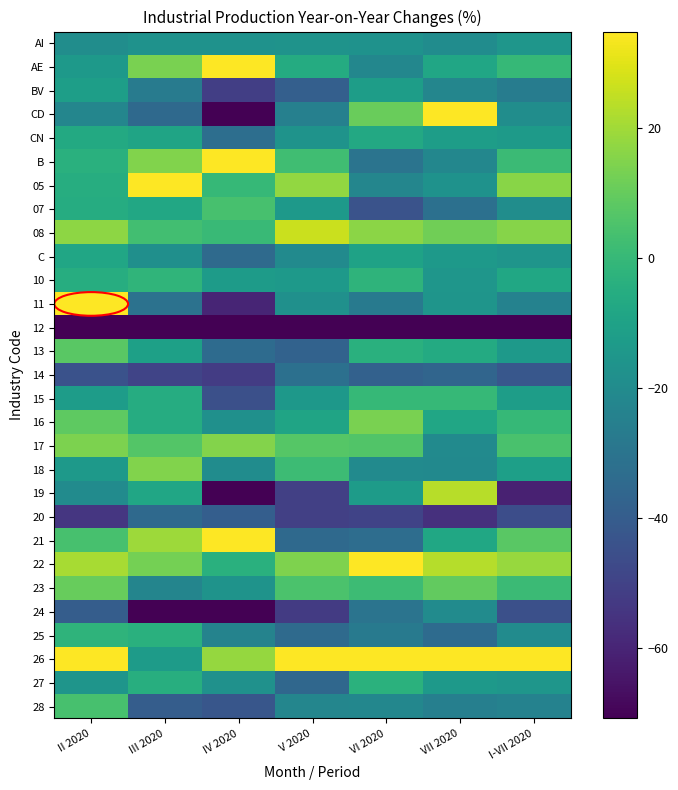

Reading right to left, transcribe all the data shown in this chart.

AI: I-VII 2020=-15.1	VII 2020=-19.5	VI 2020=-17.0	V 2020=-16.4	IV 2020=-16.8	III 2020=-17.1	II 2020=-19.0
AE: I-VII 2020=0.2	VII 2020=-8.4	VI 2020=-22.0	V 2020=-5.8	IV 2020=44.8	III 2020=13.5	II 2020=-13.5
BV: I-VII 2020=-26.6	VII 2020=-22.1	VI 2020=-12.1	V 2020=-38.6	IV 2020=-51.3	III 2020=-26.7	II 2020=-11.7
CD: I-VII 2020=-19.1	VII 2020=35.1	VI 2020=10.7	V 2020=-24.8	IV 2020=-72.3	III 2020=-34.7	II 2020=-22.4
CN: I-VII 2020=-13.2	VII 2020=-11.9	VI 2020=-6.9	V 2020=-16.6	IV 2020=-32.7	III 2020=-8.9	II 2020=-6.6
B: I-VII 2020=1.1	VII 2020=-21.8	VI 2020=-30.0	V 2020=2.7	IV 2020=61.1	III 2020=15.1	II 2020=-3.9
05: I-VII 2020=16.1	VII 2020=-17.1	VI 2020=-22.2	V 2020=17.8	IV 2020=0.0	III 2020=35.1	II 2020=-5.0
07: I-VII 2020=-18.9	VII 2020=-31.8	VI 2020=-43.7	V 2020=-13.9	IV 2020=4.1	III 2020=-7.5	II 2020=-5.5
08: I-VII 2020=15.6	VII 2020=11.8	VI 2020=16.7	V 2020=26.3	IV 2020=1.0	III 2020=2.9	II 2020=17.0
C: I-VII 2020=-15.6	VII 2020=-13.8	VI 2020=-9.9	V 2020=-20.4	IV 2020=-34.4	III 2020=-18.2	II 2020=-8.3
10: I-VII 2020=-7.6	VII 2020=-15.4	VI 2020=-1.9	V 2020=-13.7	IV 2020=-12.7	III 2020=-1.8	II 2020=-4.9
11: I-VII 2020=-23.9	VII 2020=-15.8	VI 2020=-27.1	V 2020=-17.6	IV 2020=-59.8	III 2020=-30.9	II 2020=34.9
12: I-VII 2020=-100.0	VII 2020=-100.0	VI 2020=-100.0	V 2020=-100.0	IV 2020=-100.0	III 2020=-100.0	II 2020=-100.0
13: I-VII 2020=-13.6	VII 2020=-6.0	VI 2020=-3.5	V 2020=-37.6	IV 2020=-34.0	III 2020=-10.9	II 2020=8.0
14: I-VII 2020=-41.9	VII 2020=-36.4	VI 2020=-37.8	V 2020=-31.7	IV 2020=-52.0	III 2020=-49.1	II 2020=-44.1
15: I-VII 2020=-12.2	VII 2020=-0.2	VI 2020=-0.1	V 2020=-14.3	IV 2020=-45.1	III 2020=-5.2	II 2020=-12.5
16: I-VII 2020=-0.1	VII 2020=-8.0	VI 2020=13.5	V 2020=-9.2	IV 2020=-17.8	III 2020=-5.2	II 2020=8.6
17: I-VII 2020=4.5	VII 2020=-20.1	VI 2020=6.2	V 2020=7.2	IV 2020=15.3	III 2020=6.5	II 2020=13.9
18: I-VII 2020=-11.0	VII 2020=-20.4	VI 2020=-20.4	V 2020=1.8	IV 2020=-19.6	III 2020=15.0	II 2020=-13.6
19: I-VII 2020=-61.1	VII 2020=23.5	VI 2020=-12.8	V 2020=-50.6	IV 2020=-92.2	III 2020=-8.4	II 2020=-20.0
20: I-VII 2020=-45.7	VII 2020=-56.1	VI 2020=-49.4	V 2020=-50.7	IV 2020=-39.4	III 2020=-34.5	II 2020=-53.9
21: I-VII 2020=7.8	VII 2020=-8.0	VI 2020=-33.0	V 2020=-34.7	IV 2020=34.6	III 2020=19.6	II 2020=4.1
22: I-VII 2020=18.6	VII 2020=23.2	VI 2020=54.3	V 2020=14.5	IV 2020=-3.9	III 2020=12.7	II 2020=21.0
23: I-VII 2020=1.3	VII 2020=9.5	VI 2020=1.6	V 2020=4.9	IV 2020=-16.5	III 2020=-22.7	II 2020=10.3
24: I-VII 2020=-45.0	VII 2020=-19.7	VI 2020=-30.3	V 2020=-52.4	IV 2020=-71.9	III 2020=-82.3	II 2020=-39.5
25: I-VII 2020=-19.8	VII 2020=-33.9	VI 2020=-27.4	V 2020=-34.1	IV 2020=-23.6	III 2020=-3.9	II 2020=-2.0
26: I-VII 2020=54.7	VII 2020=55.3	VI 2020=86.6	V 2020=65.9	IV 2020=18.0	III 2020=-12.8	II 2020=112.7
27: I-VII 2020=-15.2	VII 2020=-14.2	VI 2020=-3.1	V 2020=-35.3	IV 2020=-17.3	III 2020=-4.6	II 2020=-15.5
28: I-VII 2020=-23.8	VII 2020=-25.0	VI 2020=-22.0	V 2020=-22.4	IV 2020=-42.6	III 2020=-39.7	II 2020=4.3